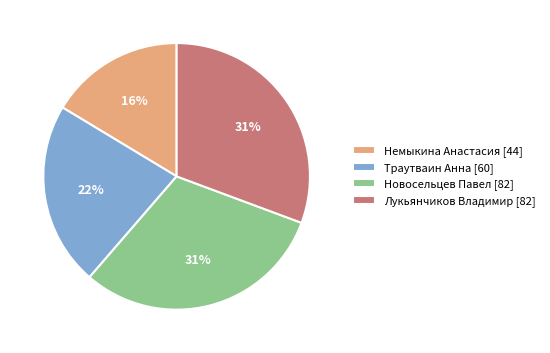

The Немыкина Анастасия slice represents 23% of the pie. True or false?

False